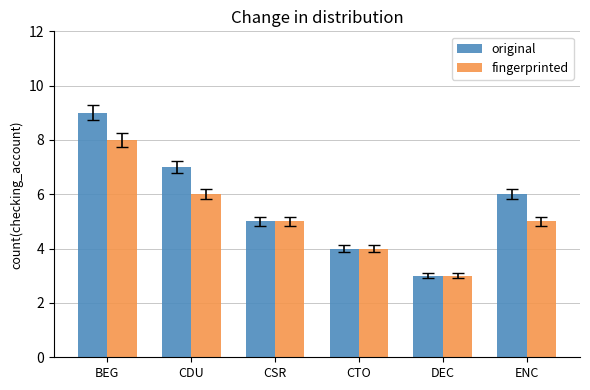

Reading left to right, list all the values displayed in this chart.

original: 9	7	5	4	3	6
fingerprinted: 8	6	5	4	3	5